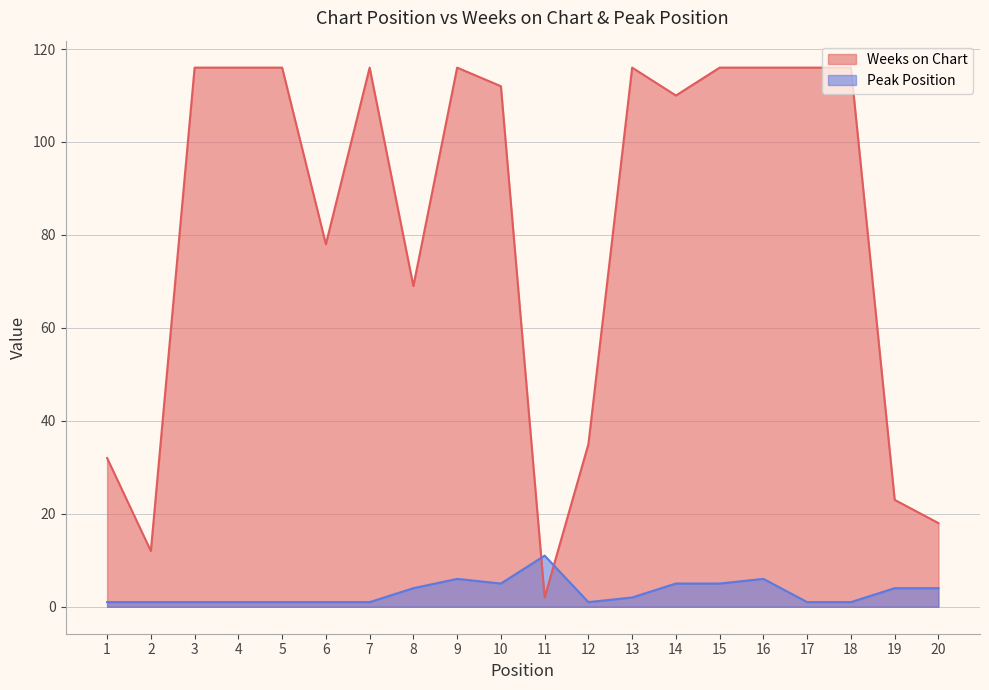

True or false: Peak Position has more than 0 interior local peaks.

True